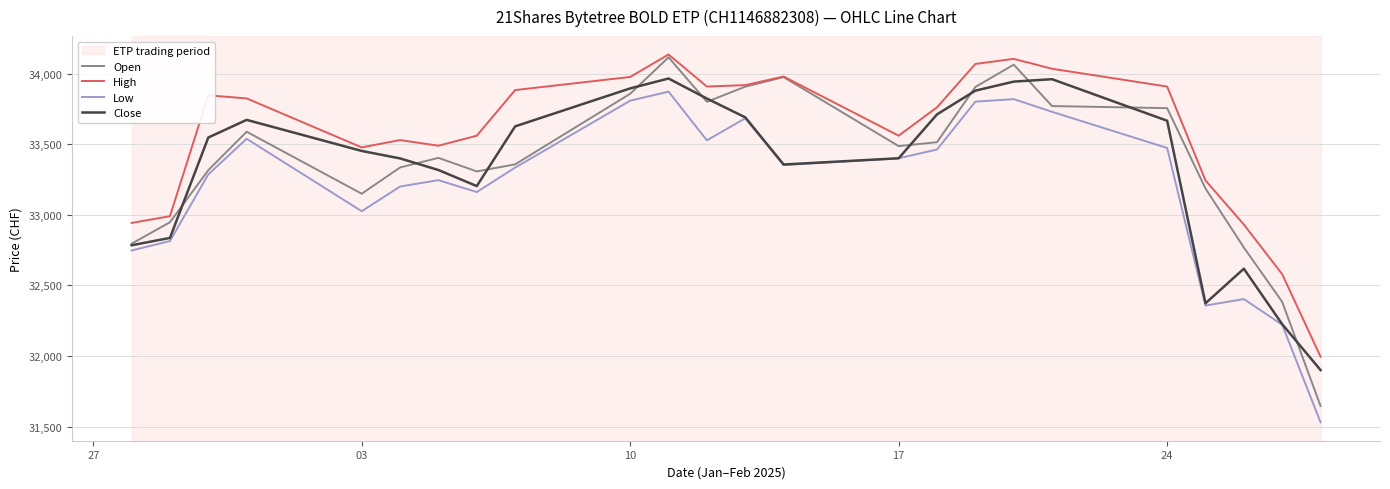

What is the smallest value displayed?

31530